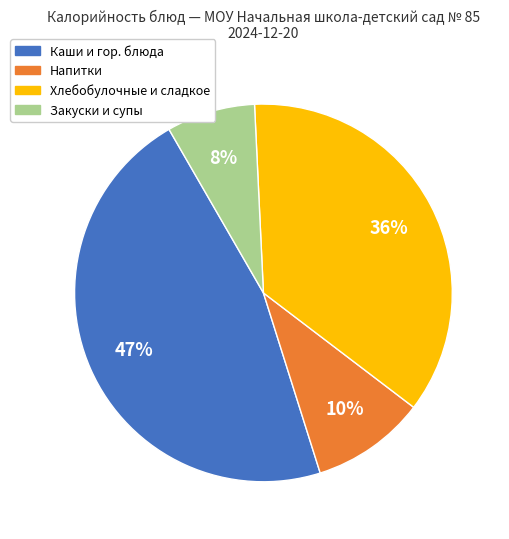

To the nearest percent, what is the average slice percentage?

25%